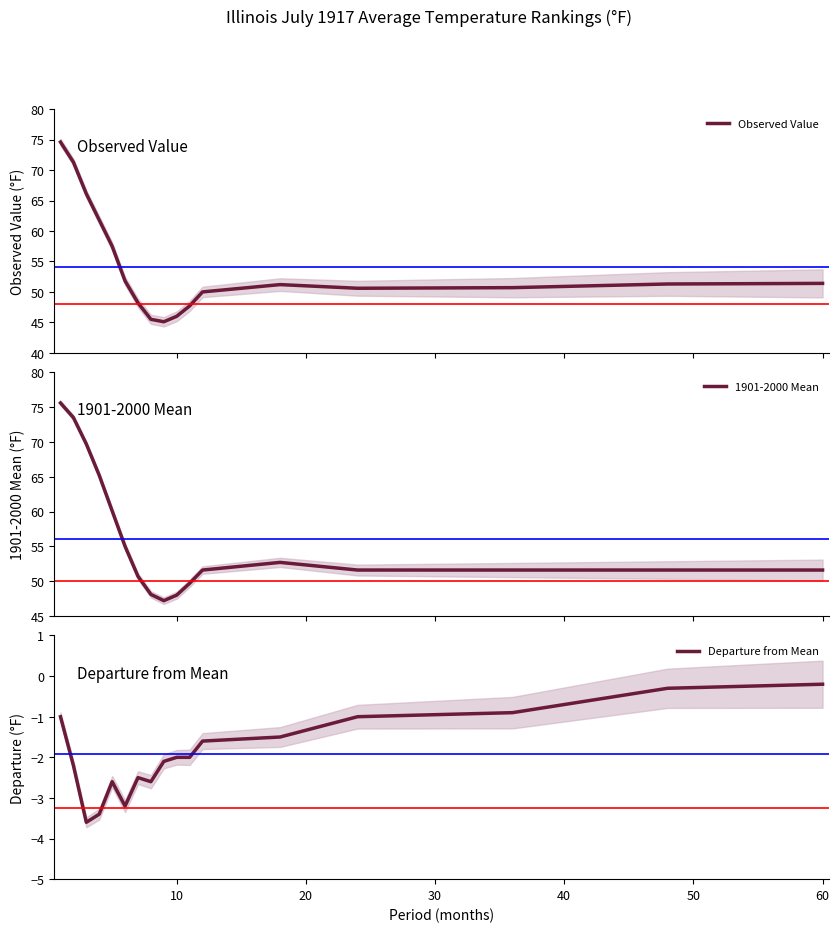

What is the maximum value for Observed Value?

74.6